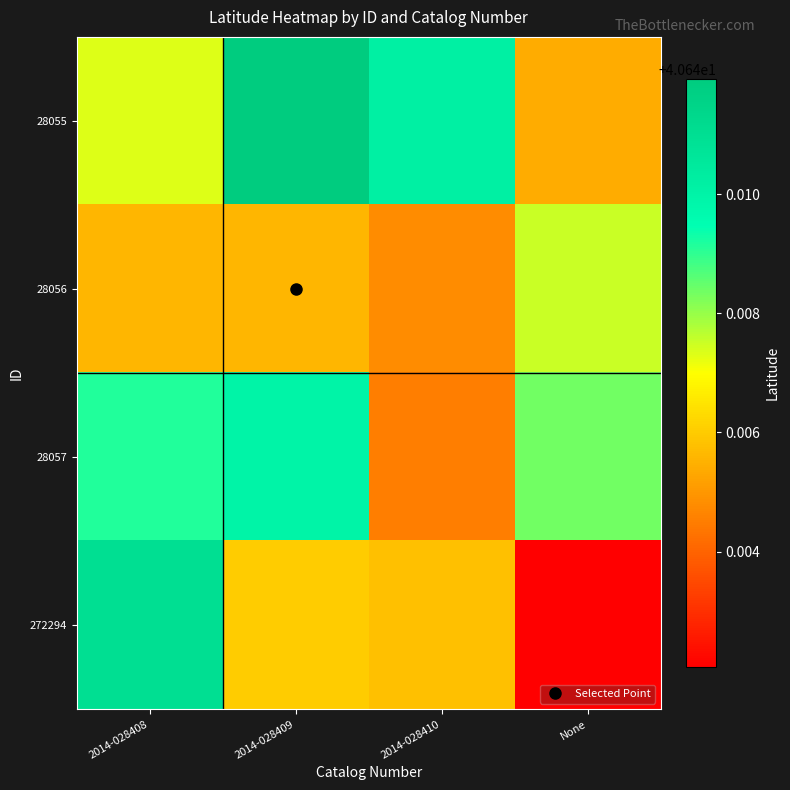

Which series has the largest range (max minus min)?

272294